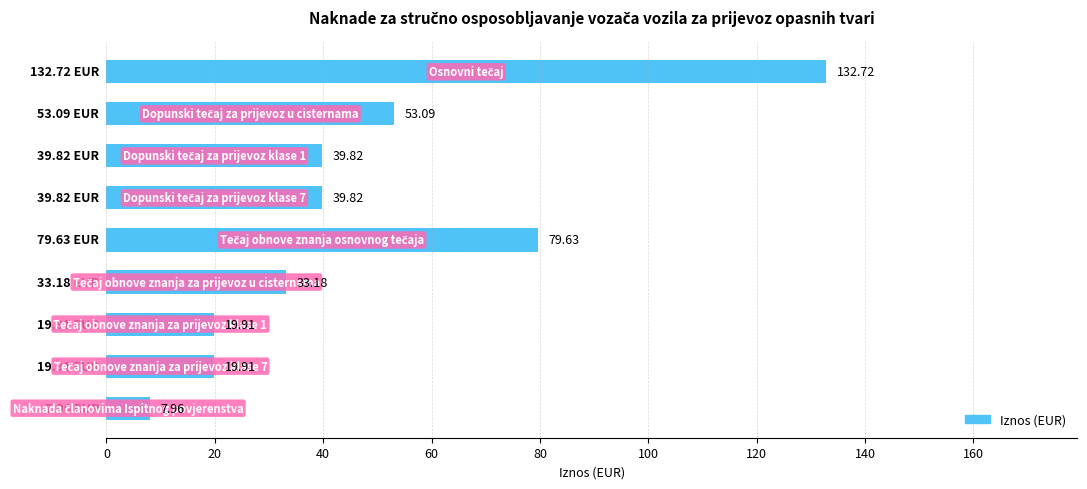

What is the sum of all values?

426.0